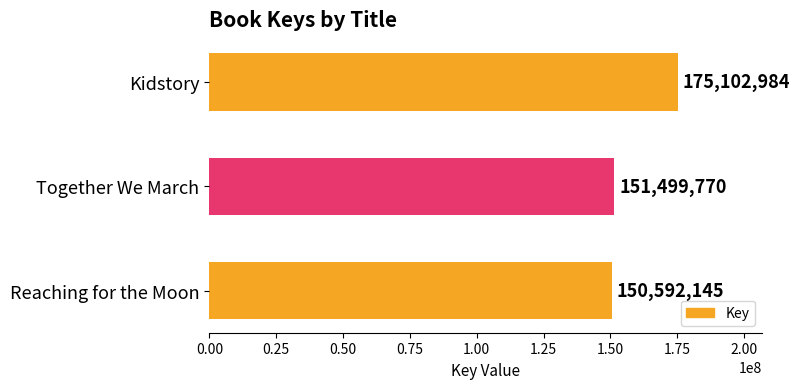

Between Reaching for the Moon and Kidstory, which is larger?

Kidstory